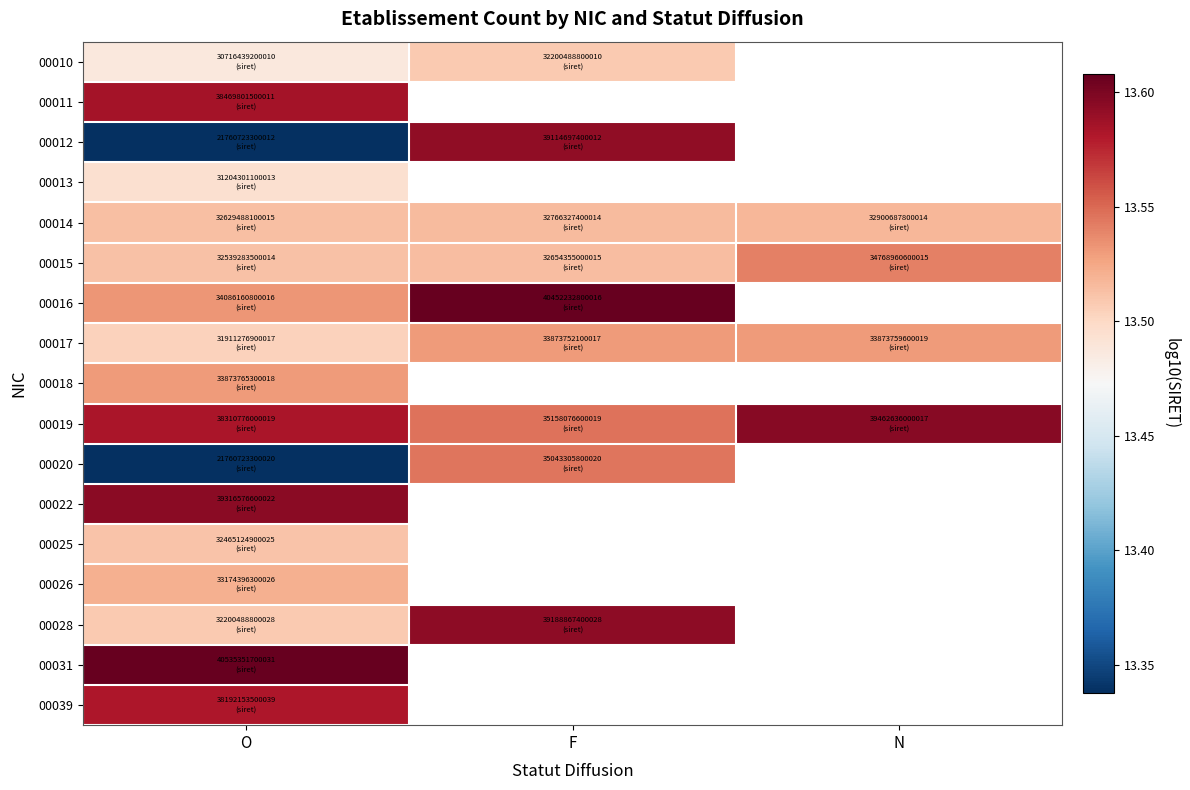

Which series has the largest total across all categories?

00019